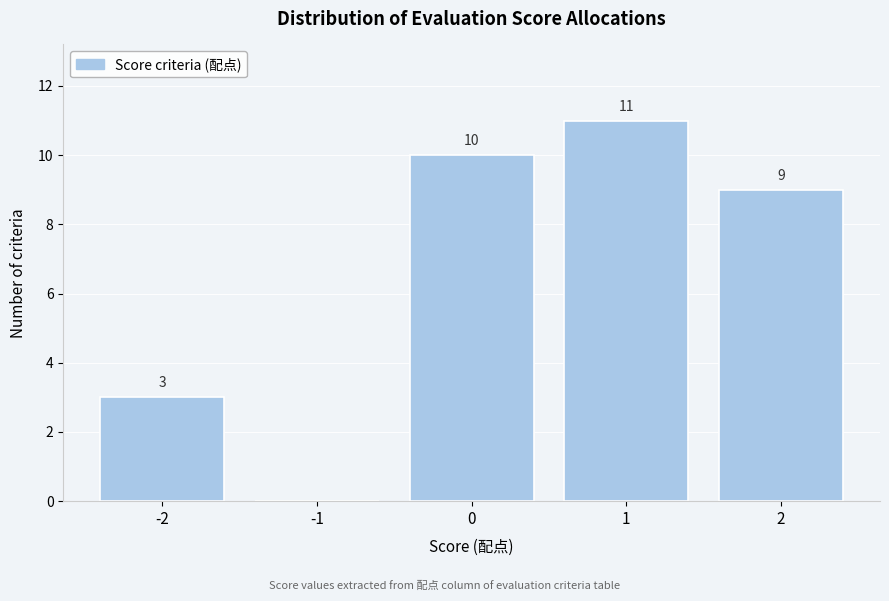

Which range on the x-axis has the tallest bar?

0.5 to 1.5